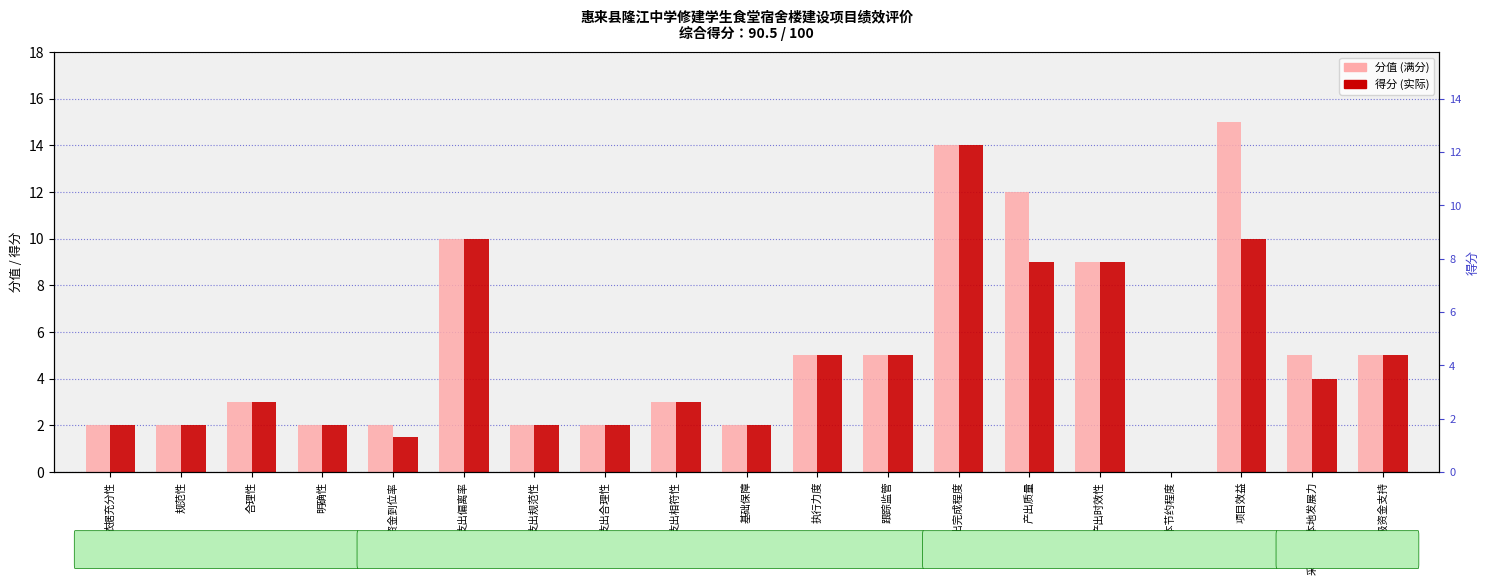

Which series has the largest total across all categories?

分值 (满分)